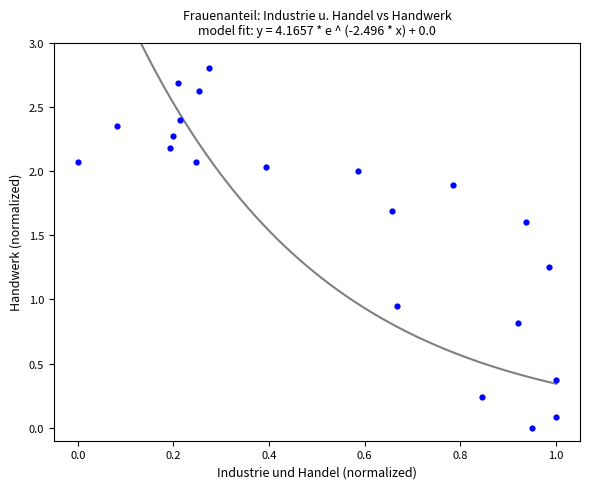

What is the range of X values (max minus min)?

1.0